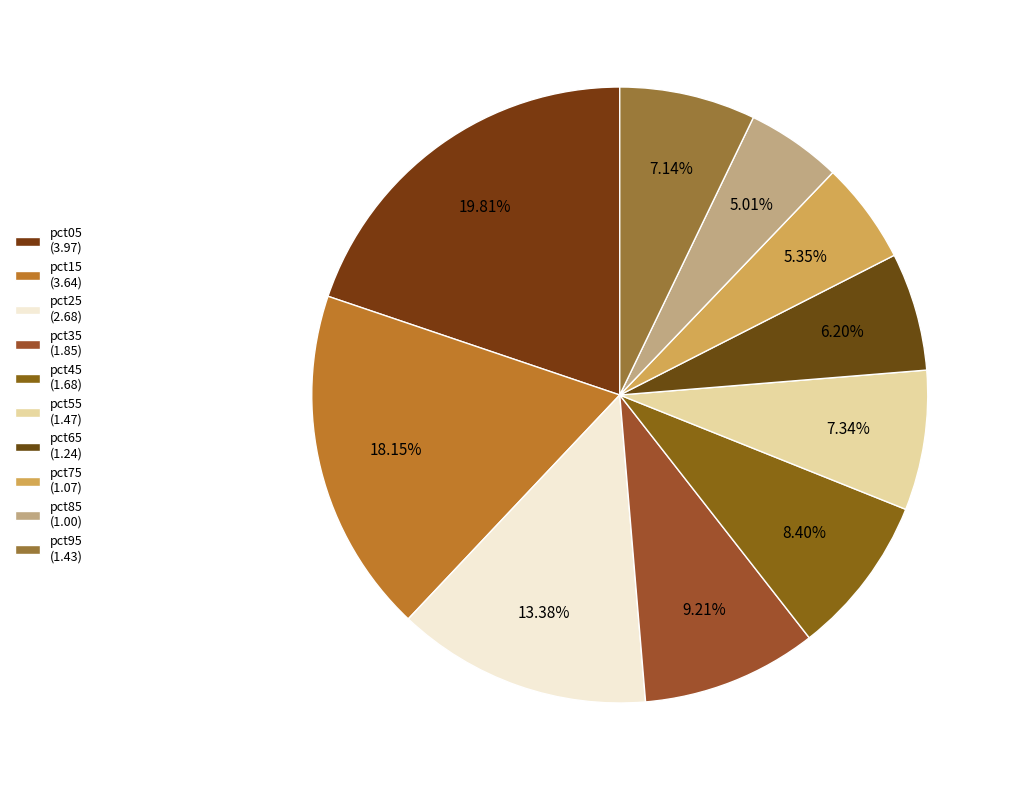

Rank the categories by value from highest to lowest.

pct05, pct15, pct25, pct35, pct45, pct55, pct95, pct65, pct75, pct85